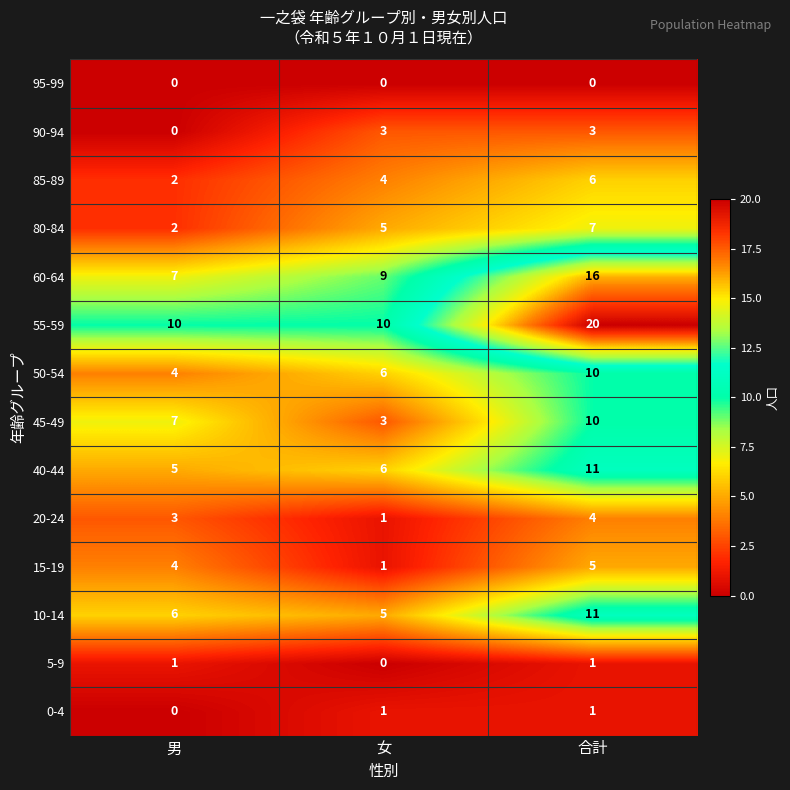

Which series changed the most between 男 and 合計?

55-59